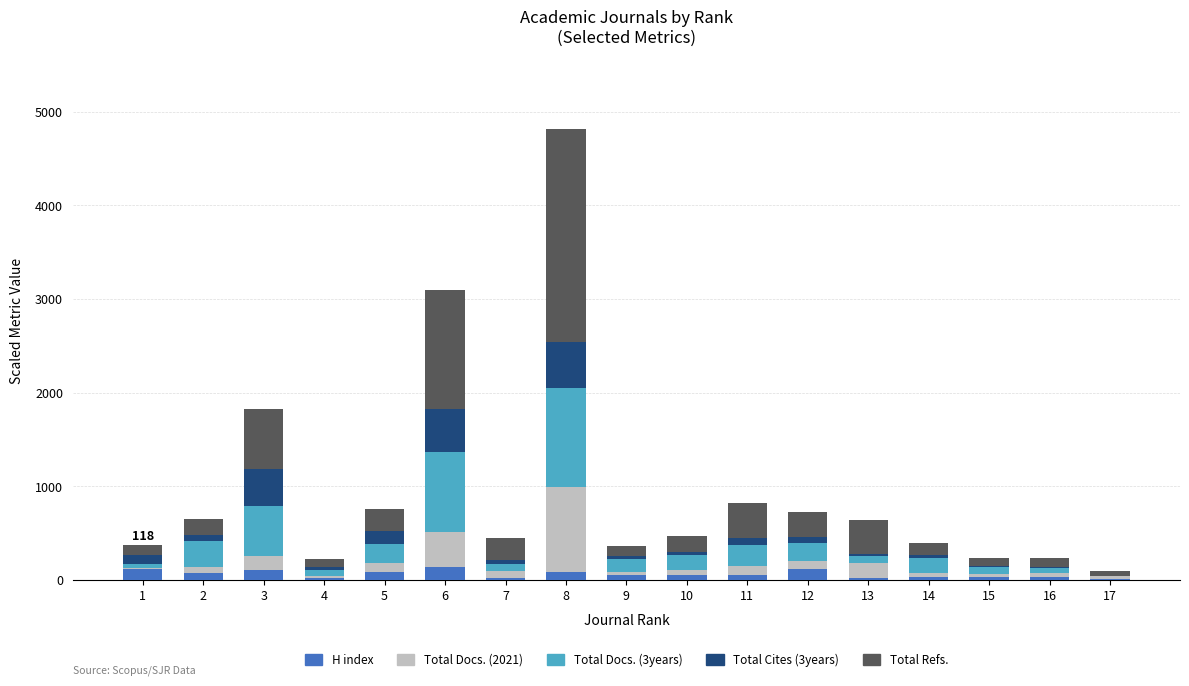

At which category is the sum across all series the highest?

8